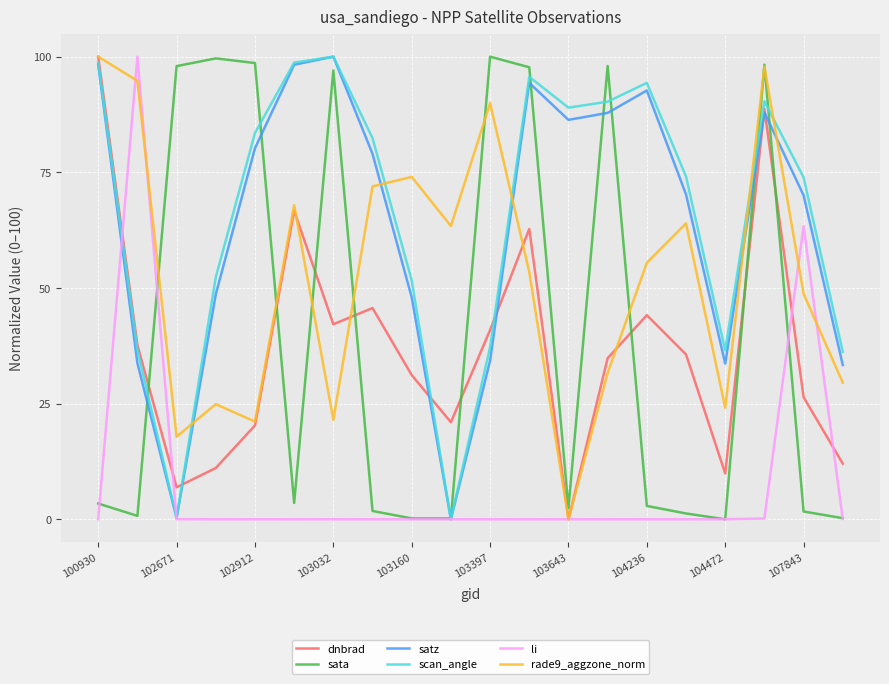

What is the greatest value displayed?

100.0